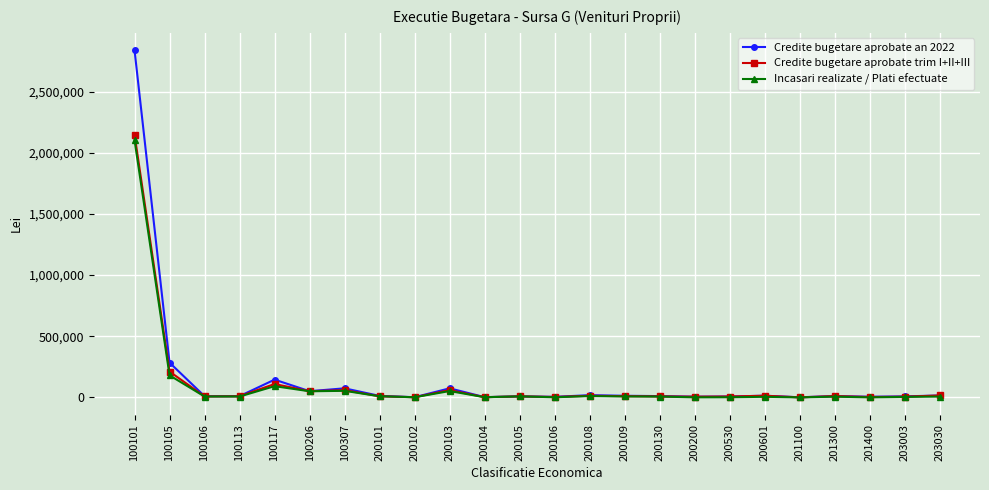

True or false: Credite bugetare aprobate an 2022 has more than 2 points higher than both neighbors.

True